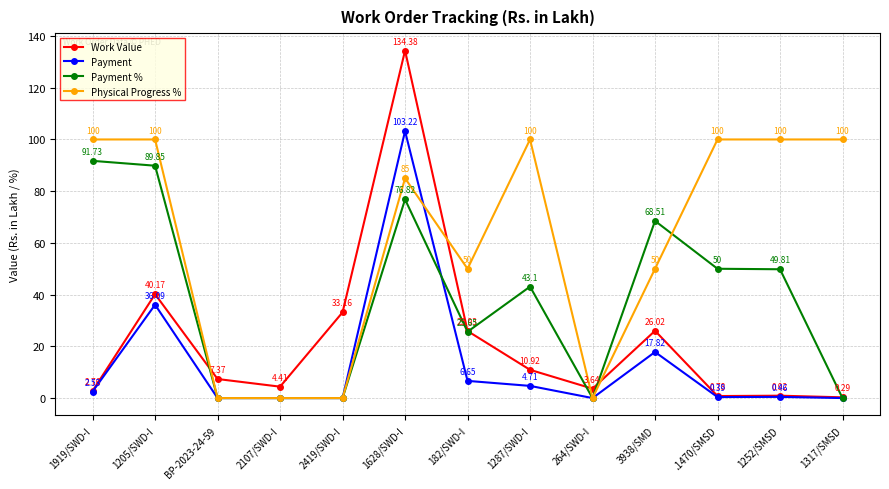

At 1252/SMSD, list the series in order from largest to smallest.

Physical Progress %, Payment %, Work Value, Payment